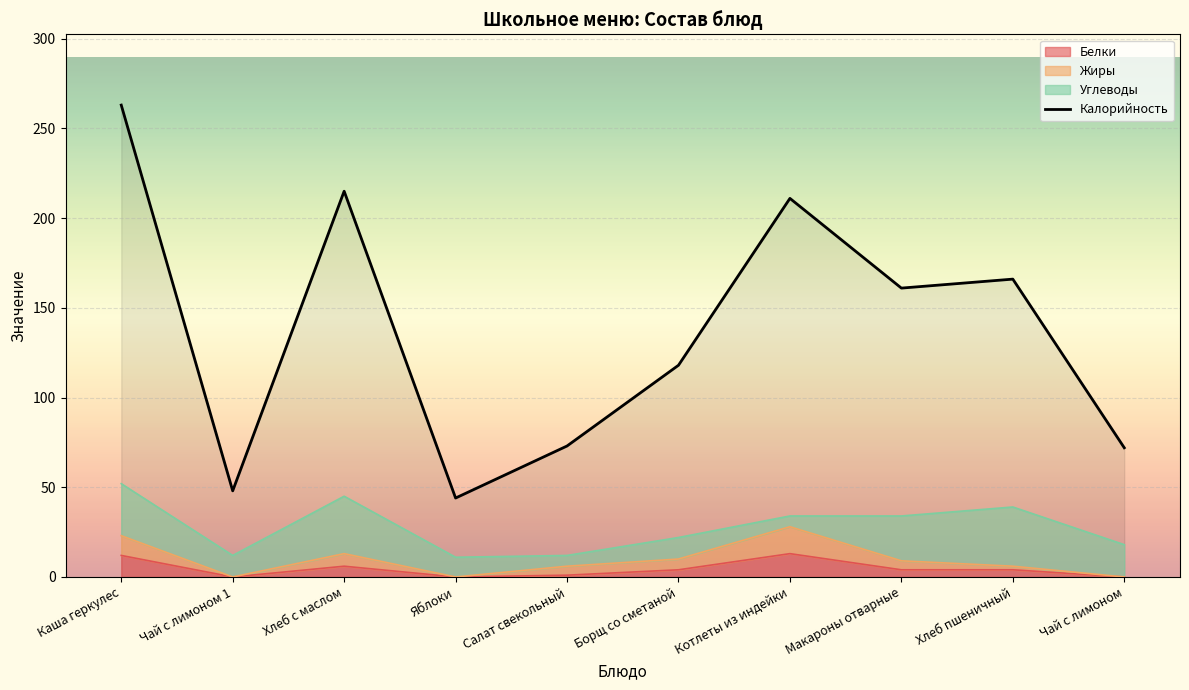

Where is the first local minimum?

Чай с лимоном 1